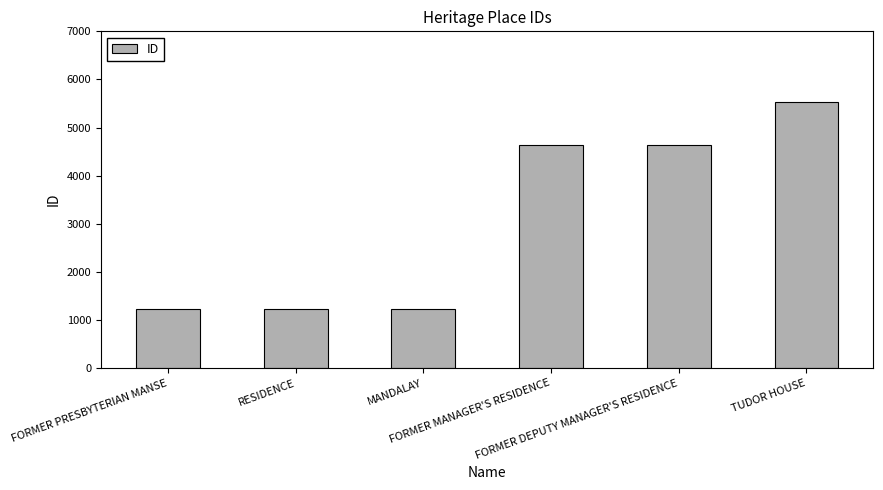

What is the greatest value displayed?

5541